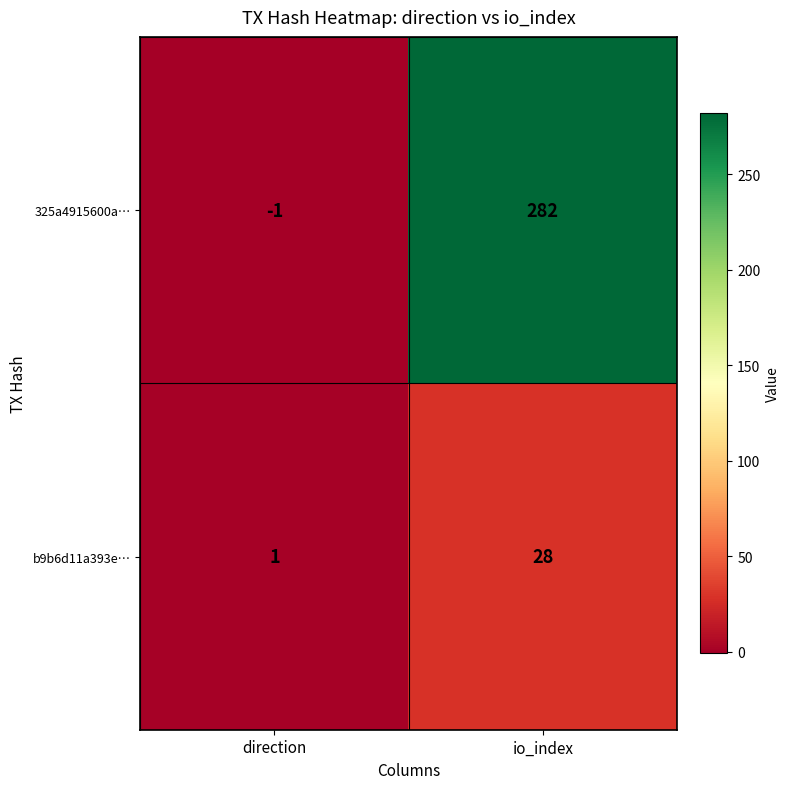

Which series has the largest total across all categories?

325a4915600a…